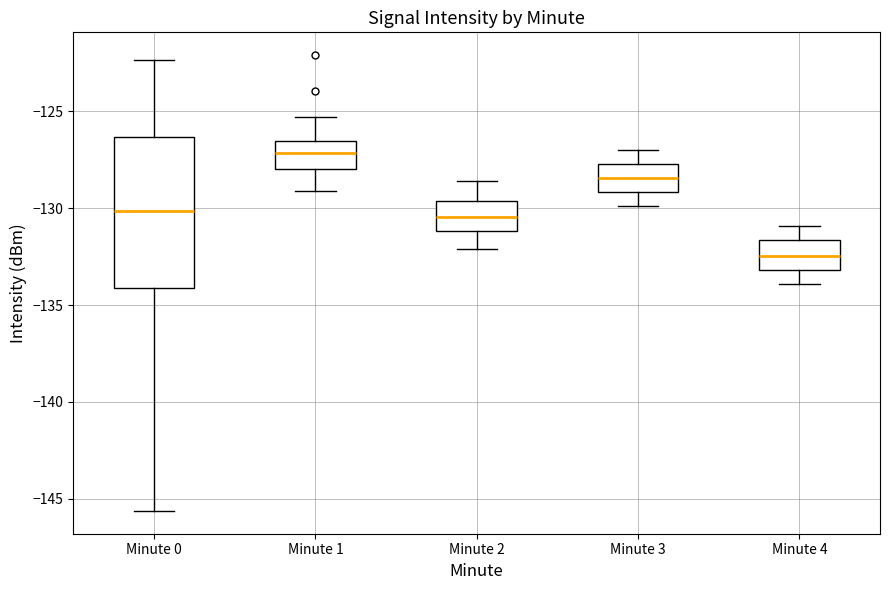

Where does the upper whisker of the box for Minute 1 end on the y-axis? The values are not printed on the chart, so give them approximately, as read against the axis.

-125.5